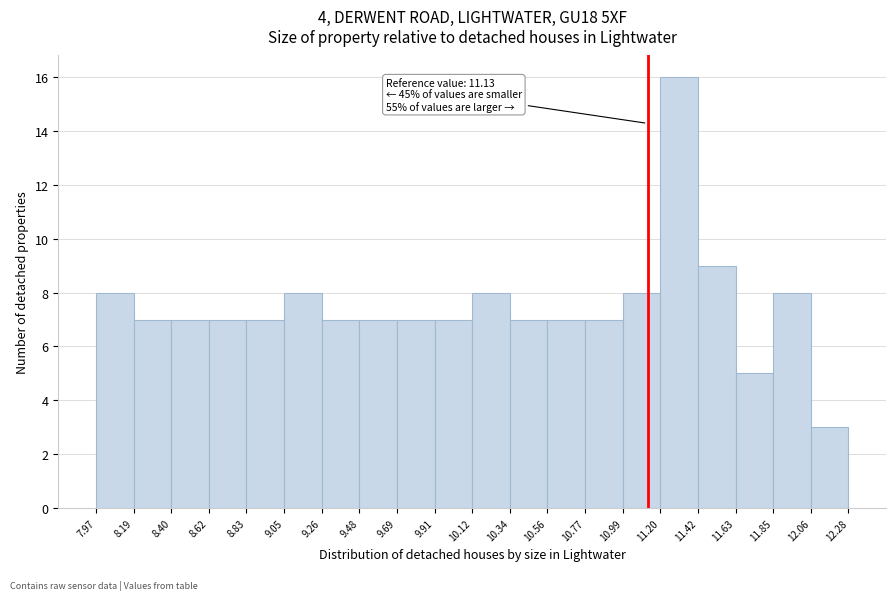

Over which range of the x-axis is the bar tallest?

11.20 to 11.42